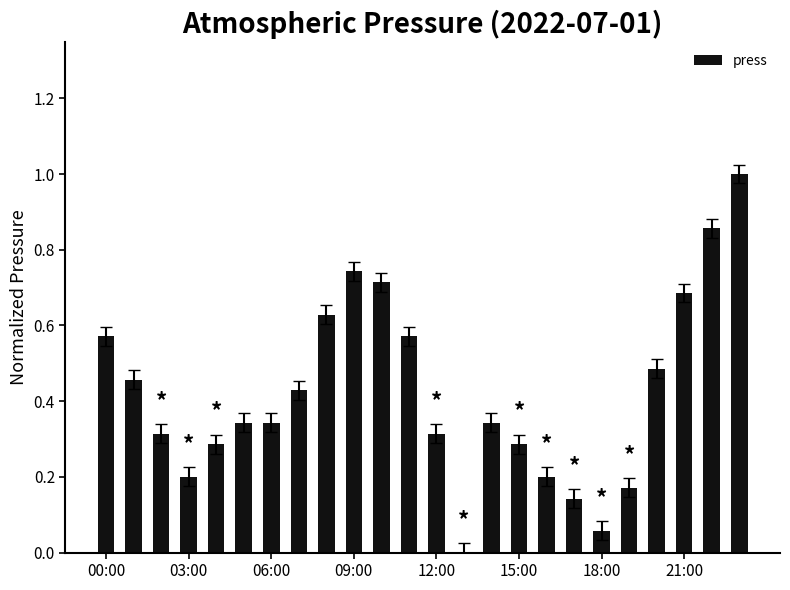

What is the sum of all values?

10.1